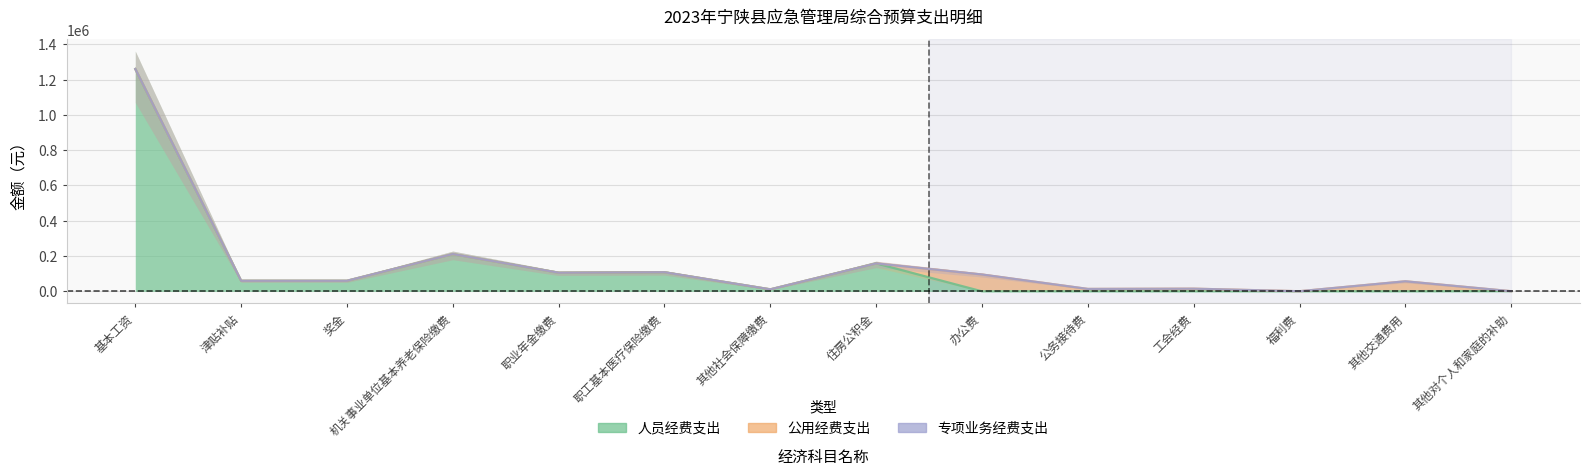

True or false: 人员经费支出 and 公用经费支出 intersect in this chart.

False